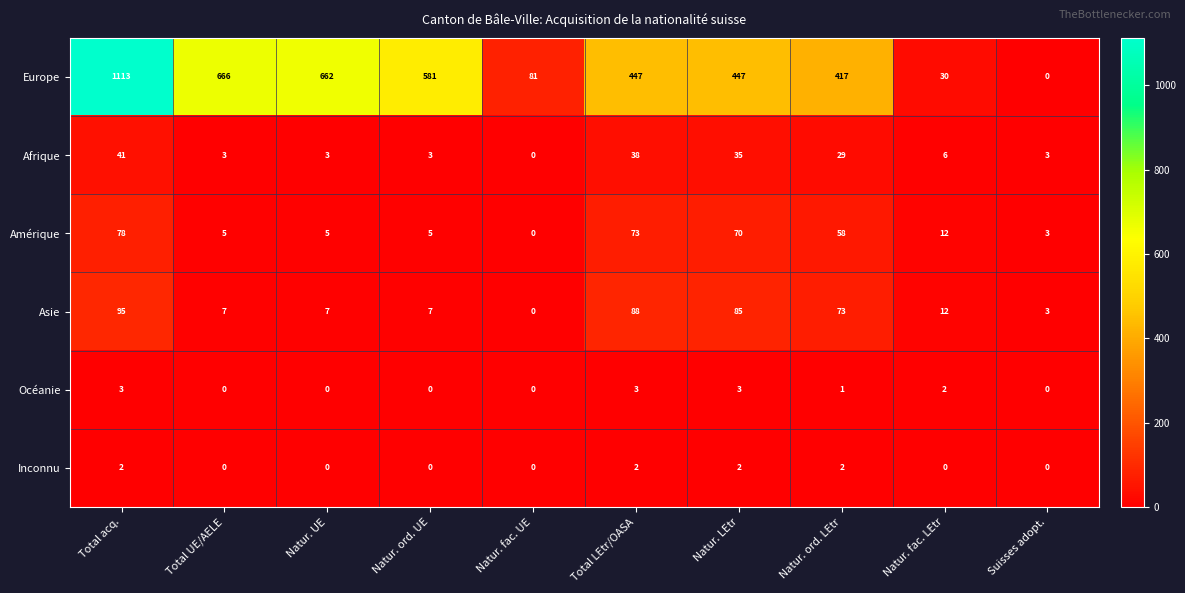

Where is Amérique nearest to the value 39?

Natur. ord. LEtr